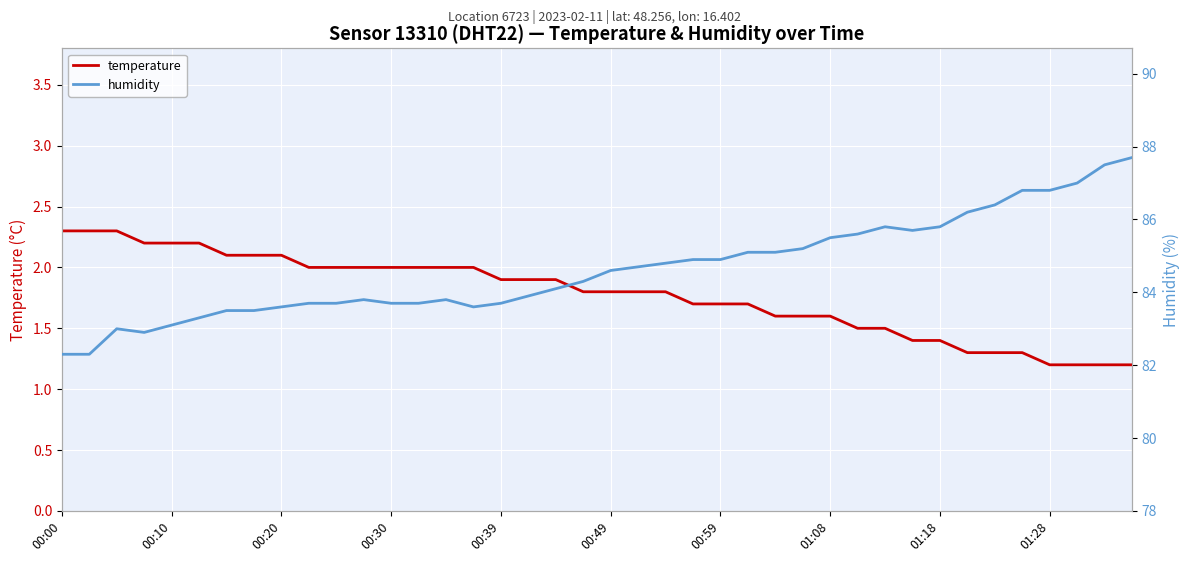

What is the lowest value of the temperature series?

1.2